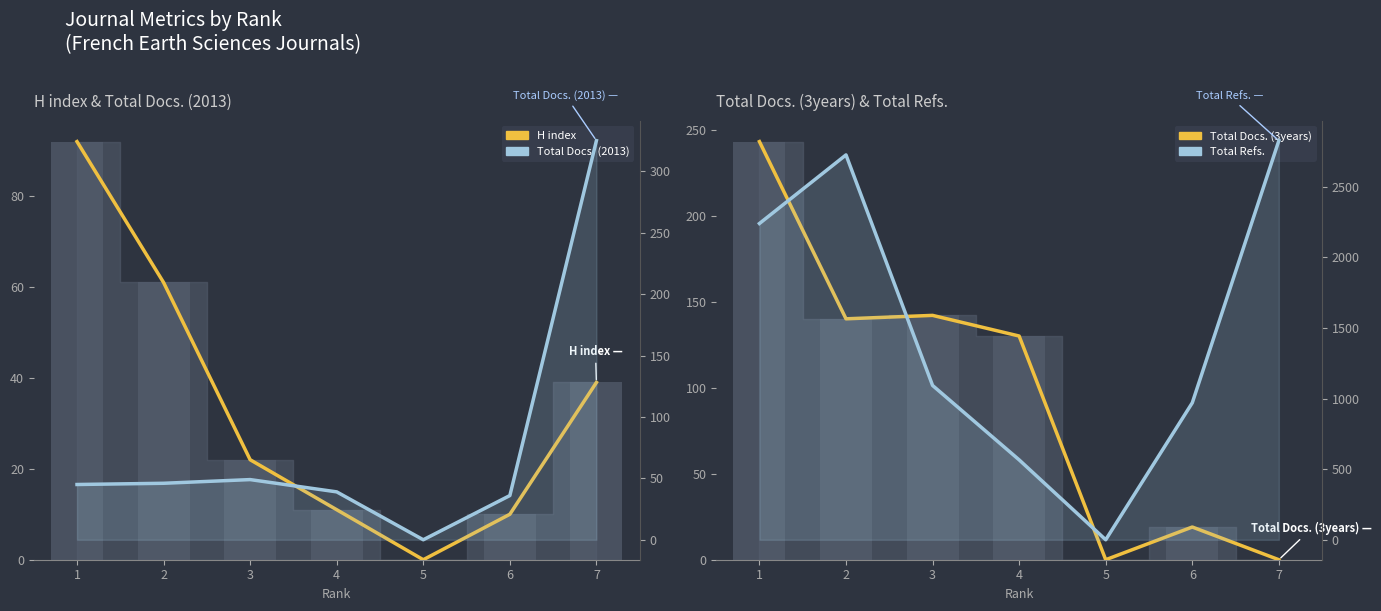

List the labels in order of Total Docs. (3years) value, smallest first.

5, 7, 6, 4, 2, 3, 1